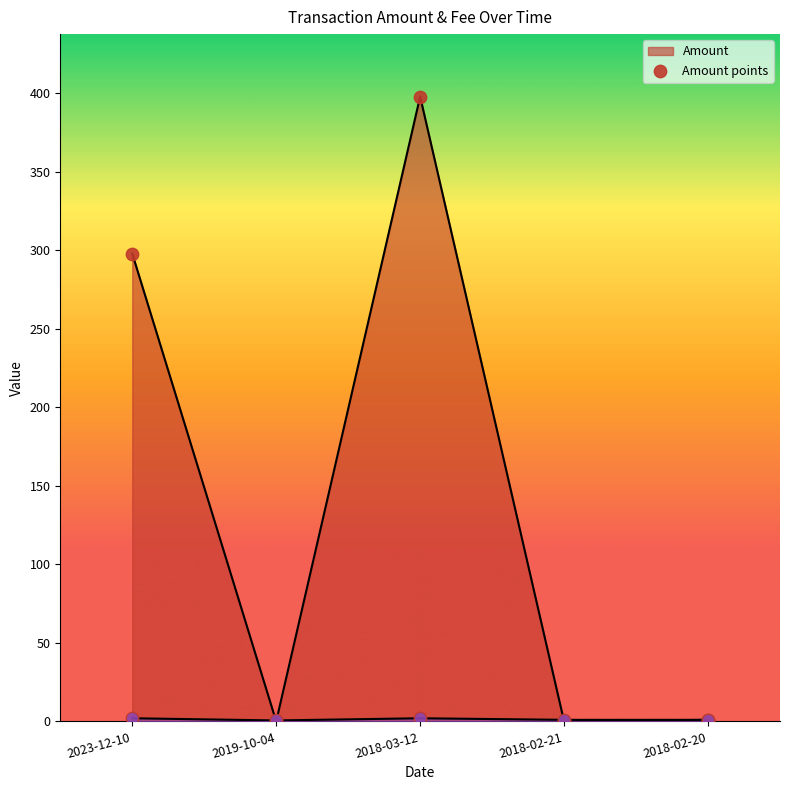

Which series has the largest total across all categories?

Amount points